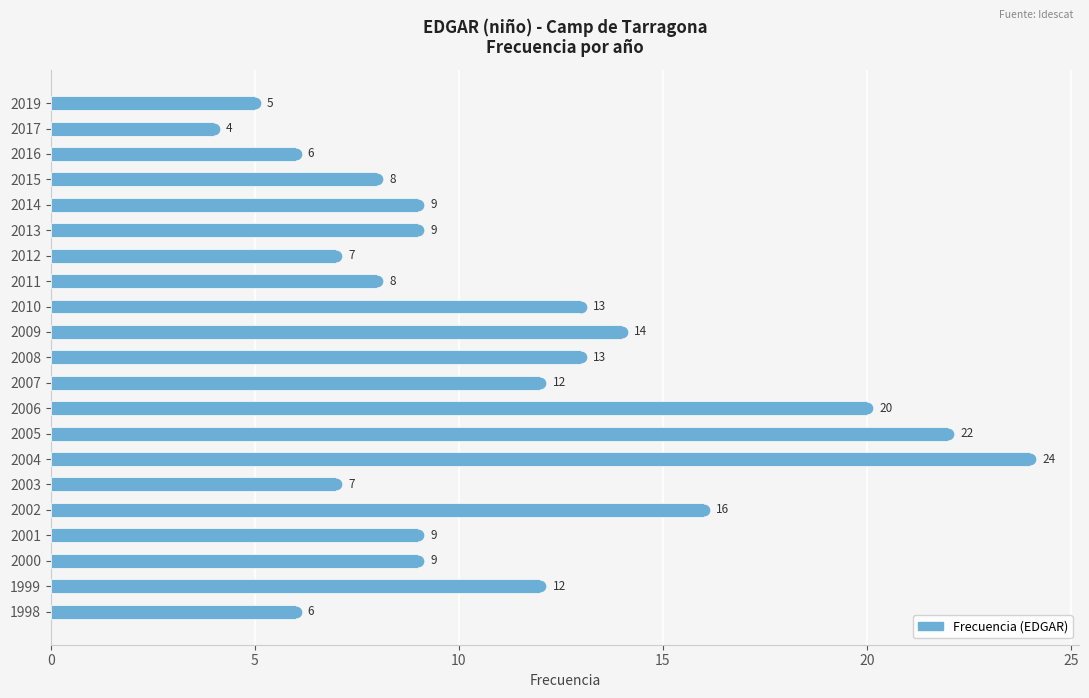

Between 2001 and 1999, which is larger?

1999